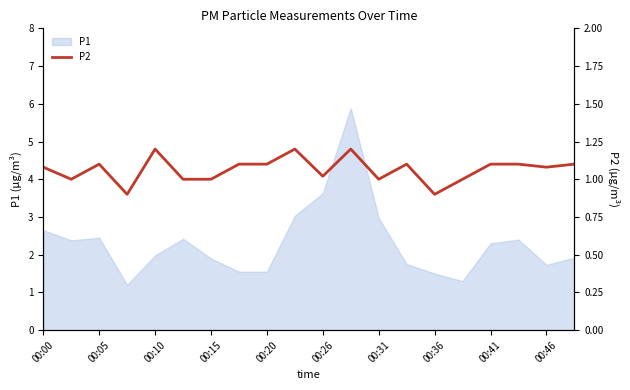

True or false: P1 has a value of 3.6 at 00:26.

True